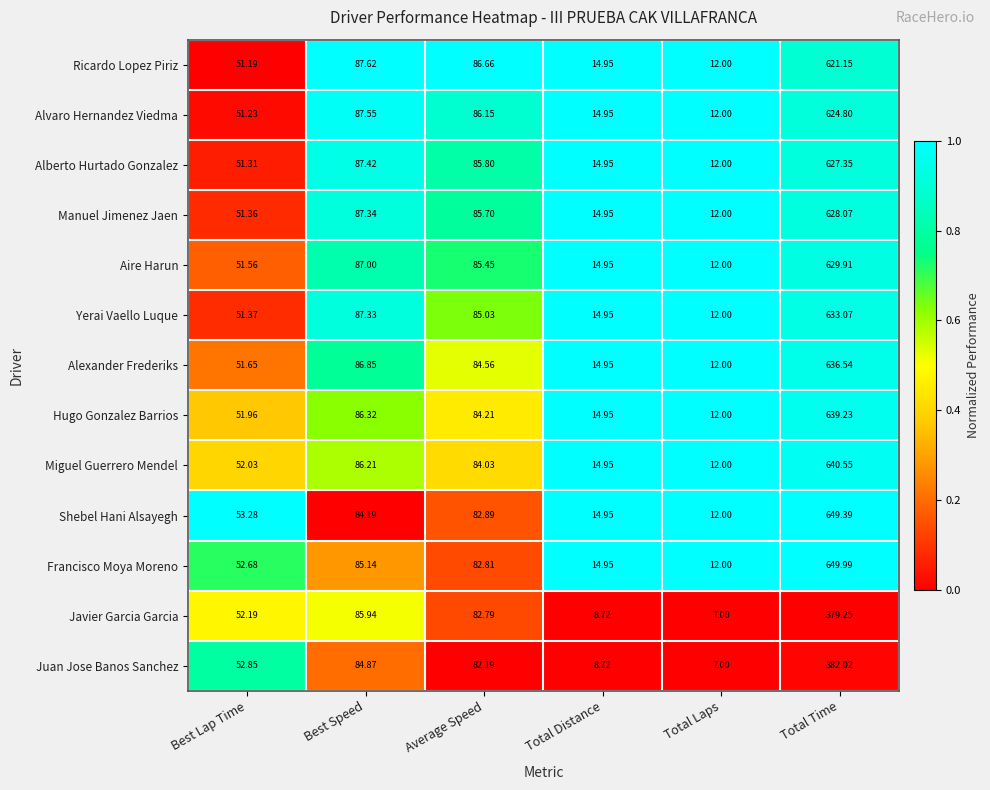

Which category has the highest value across all series?

Total Time